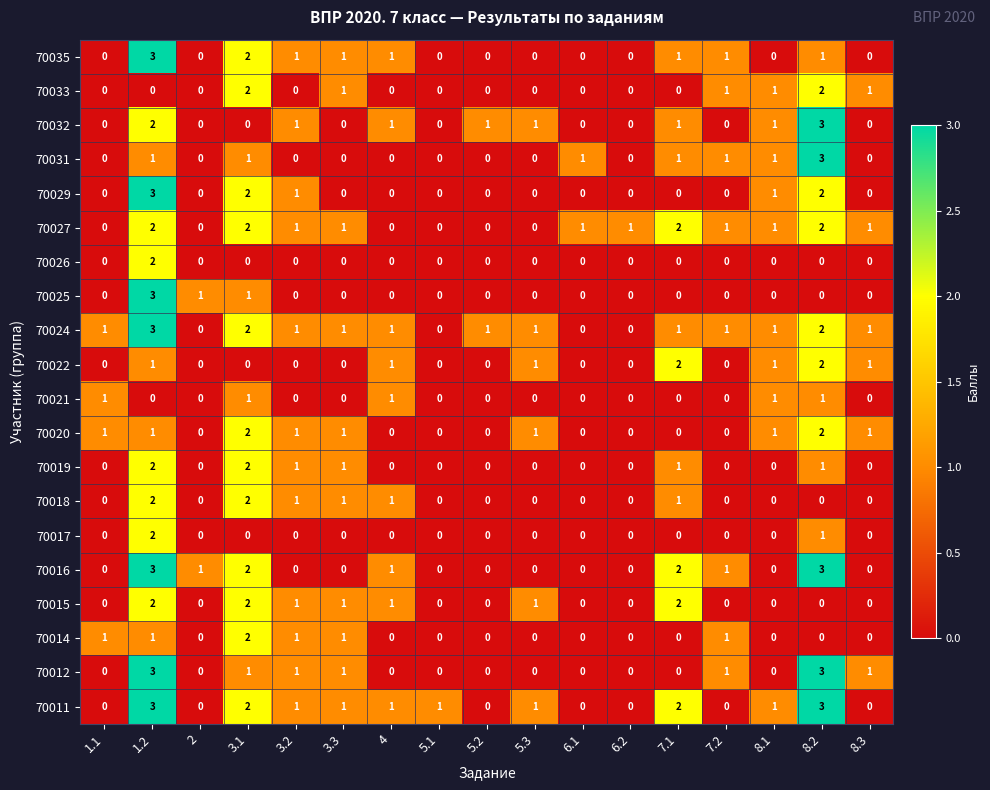

The value of 70032 at 3.1 is 1. True or false?

False